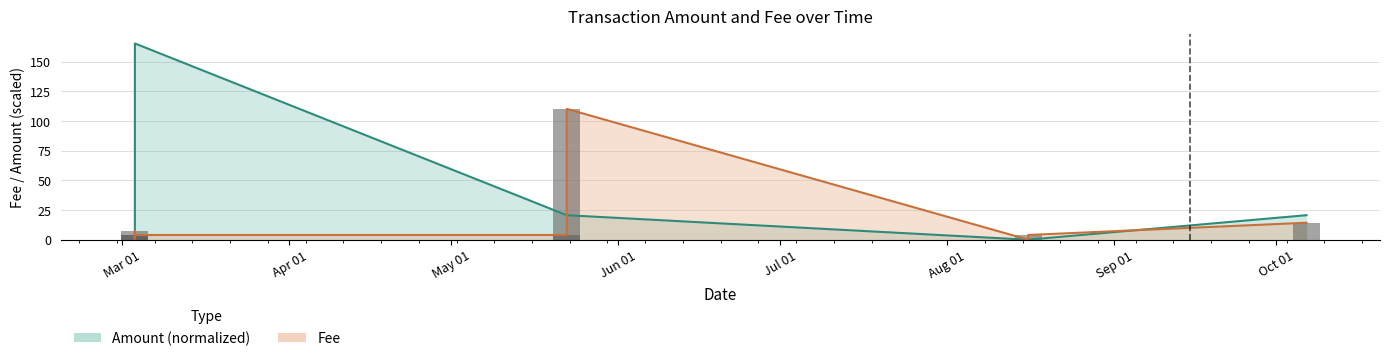

What is the difference between the maximum and second lowest values?

165.4